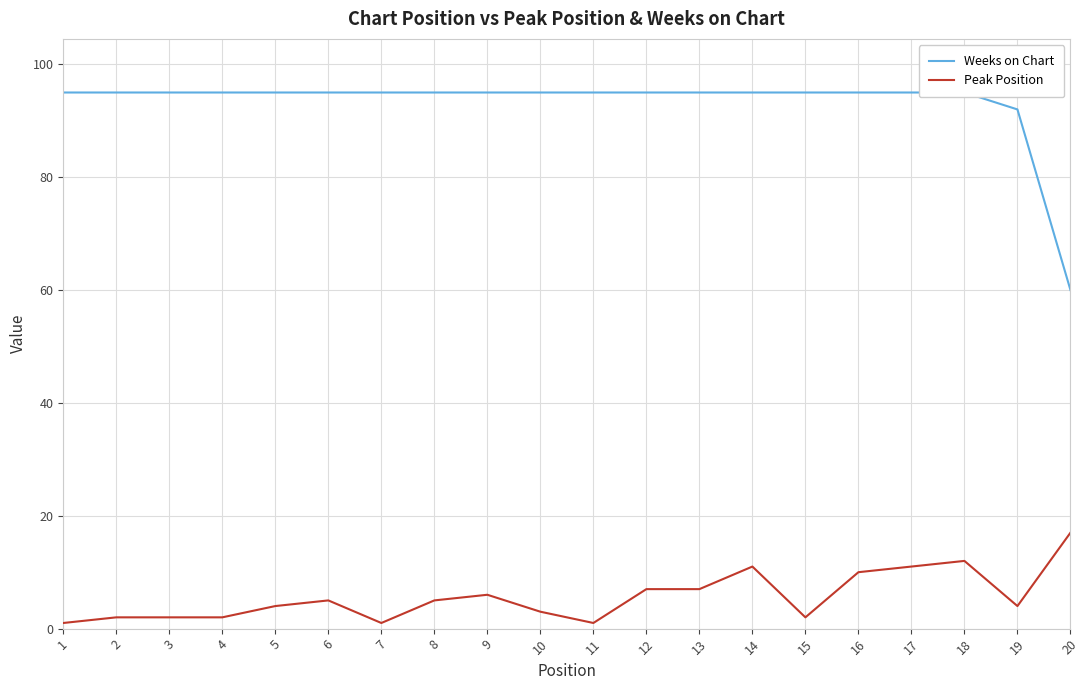

The value of Peak Position at 5 is 4. True or false?

True